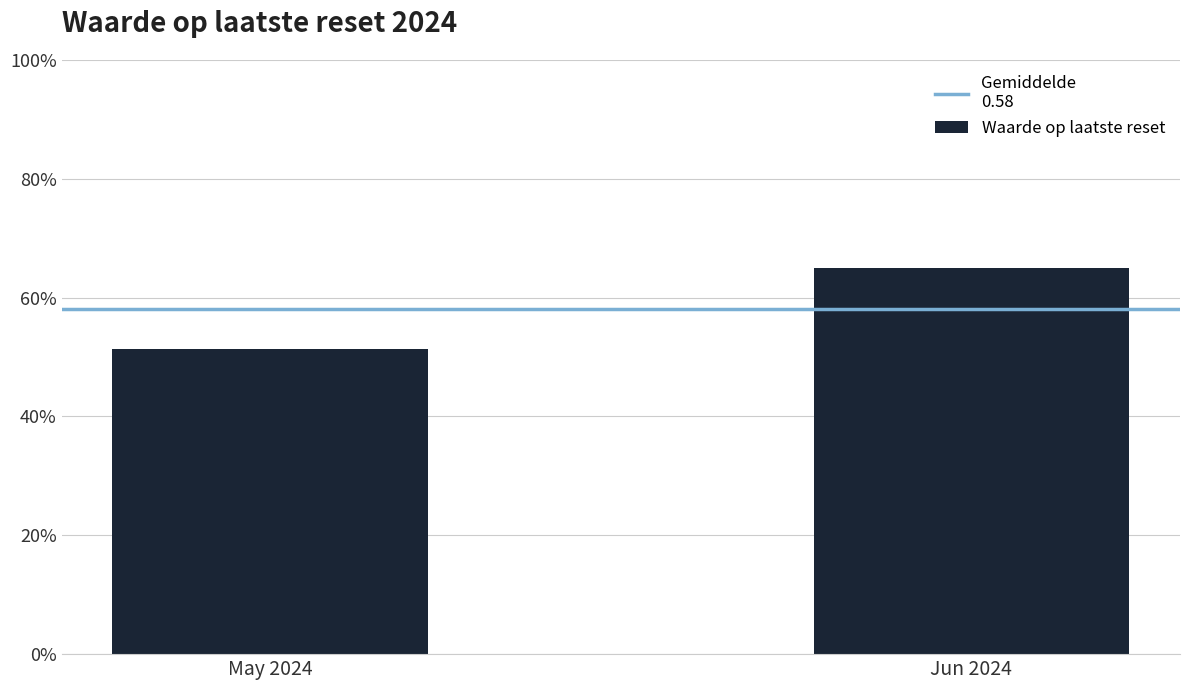

What is the maximum value shown in the chart?

0.6